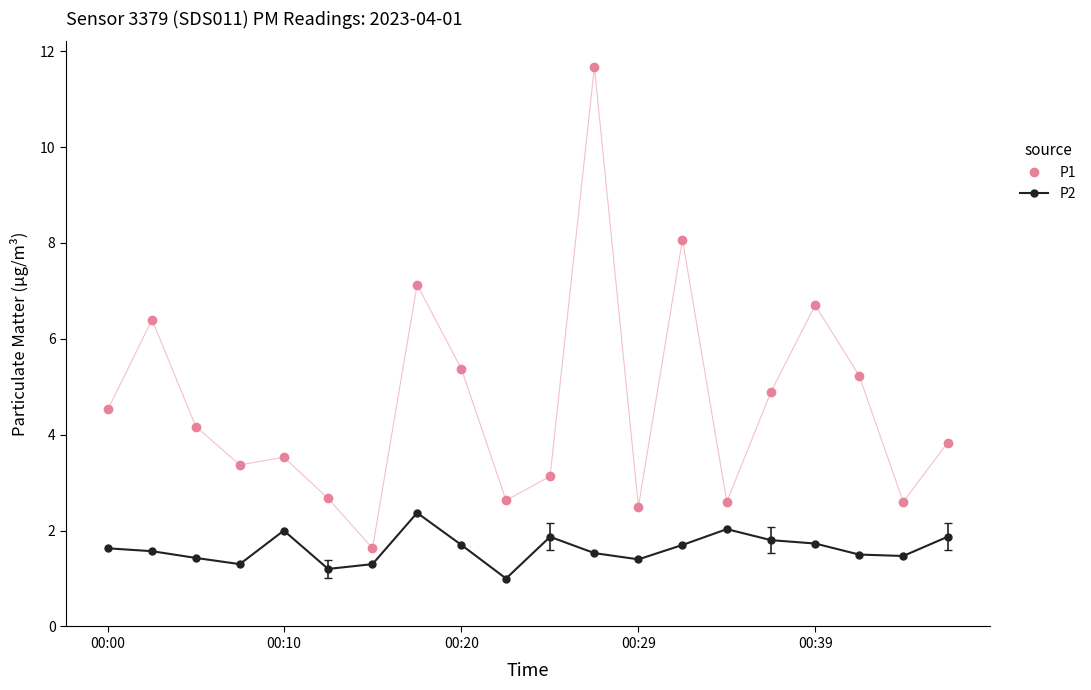

Which series has the largest total across all categories?

P1